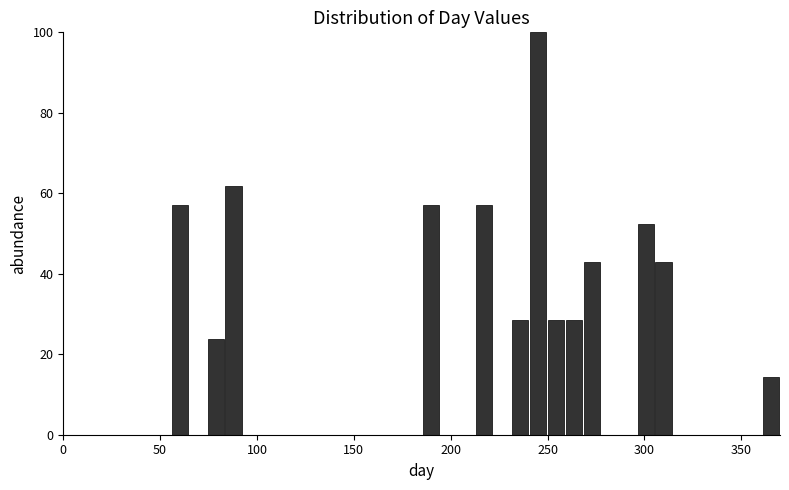

Around what value on the x-axis is the tallest bar? Give the approximate position of its centre, as read against the axis.

245